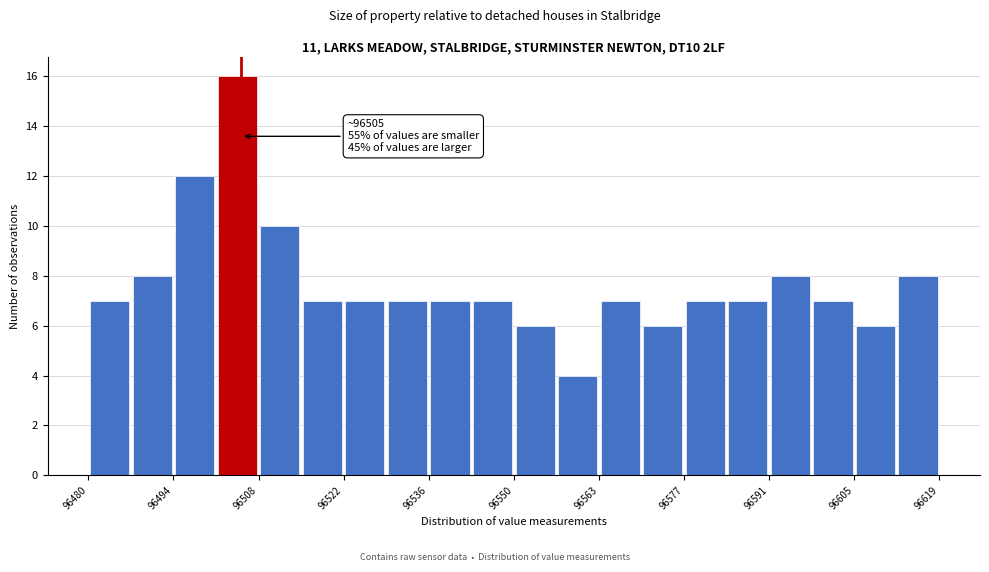

Around what value on the x-axis is the tallest bar? Give the approximate position of its centre, as read against the axis.

96504